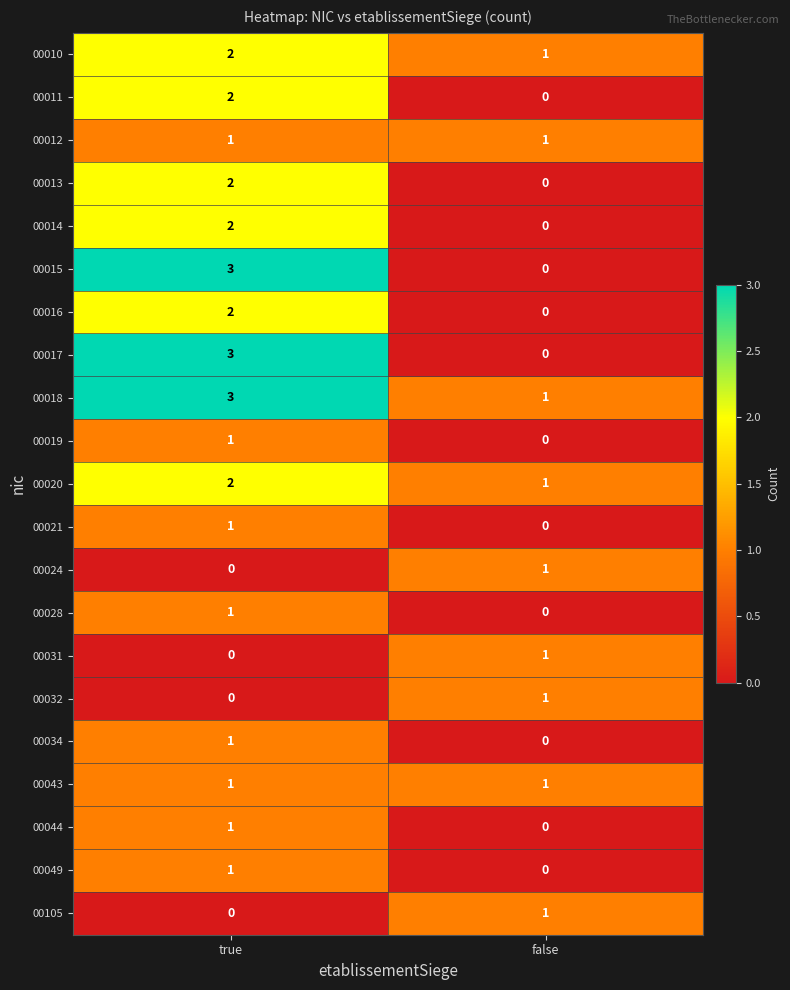

True or false: 00105 has a value of 0 at true.

True